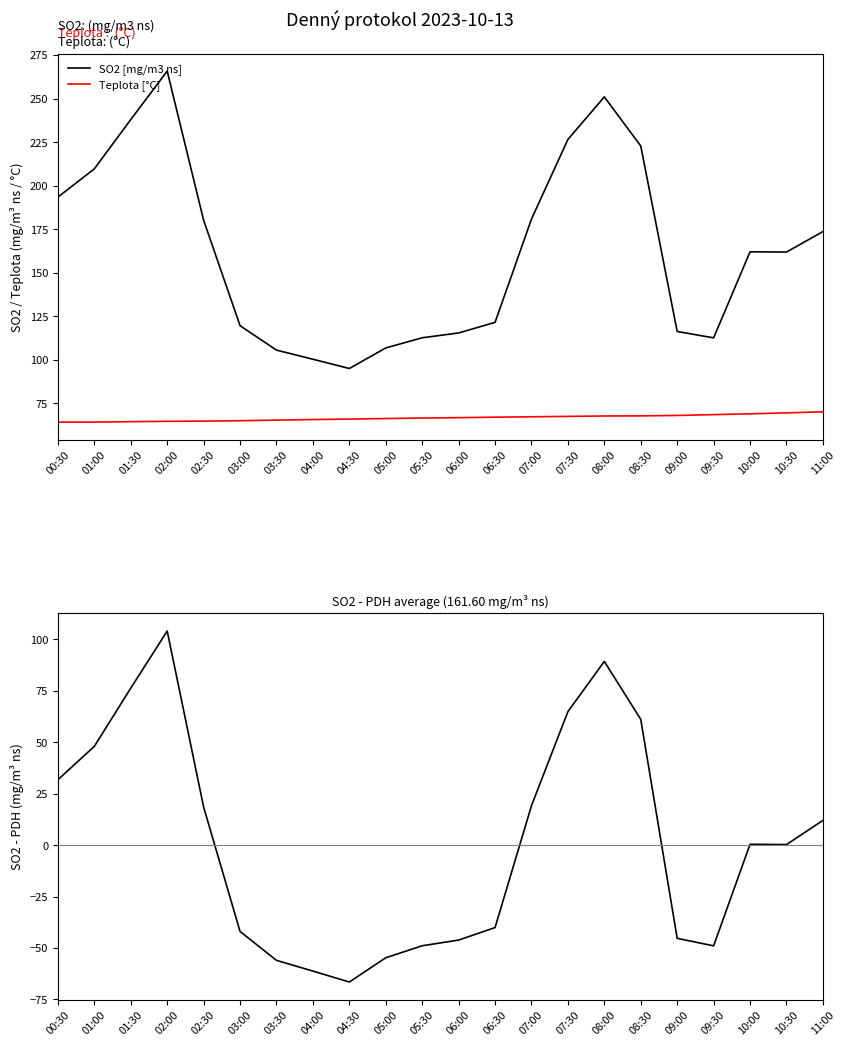

In SO2 - PDH avg, how many points are higher than both neighbors (excluding endpoints)?

3